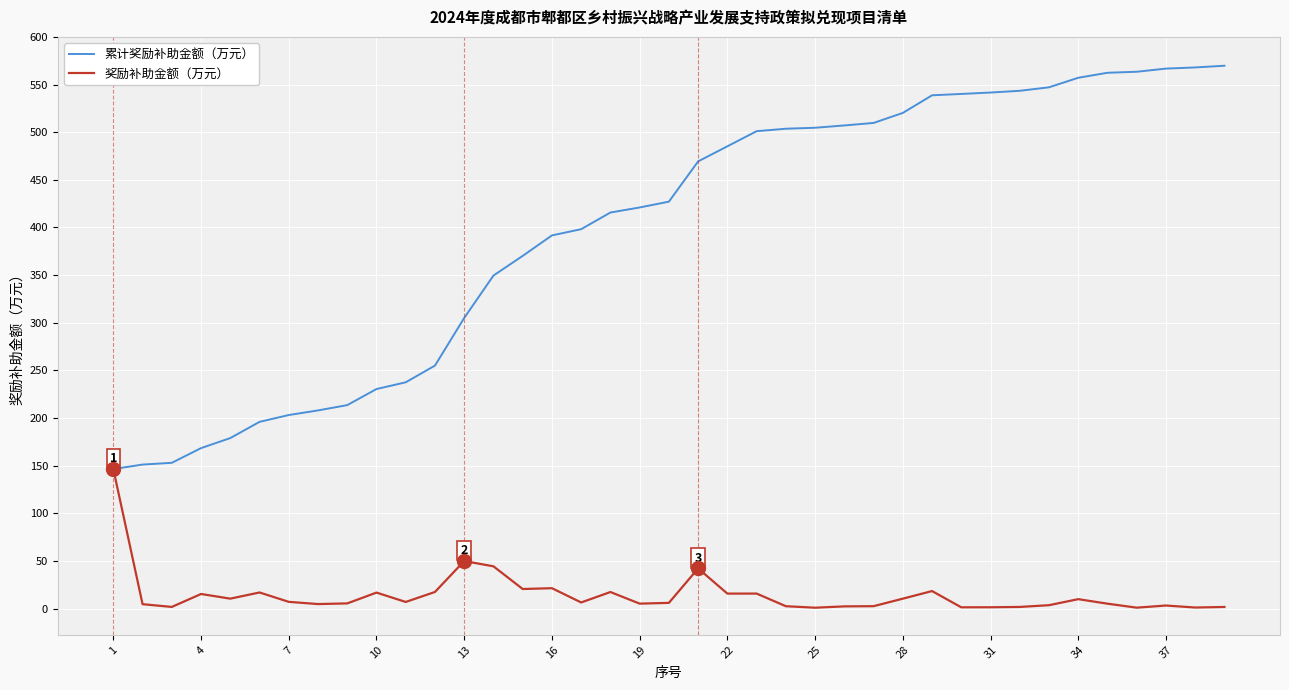

Which series has the largest total across all categories?

累计奖励补助金额（万元）